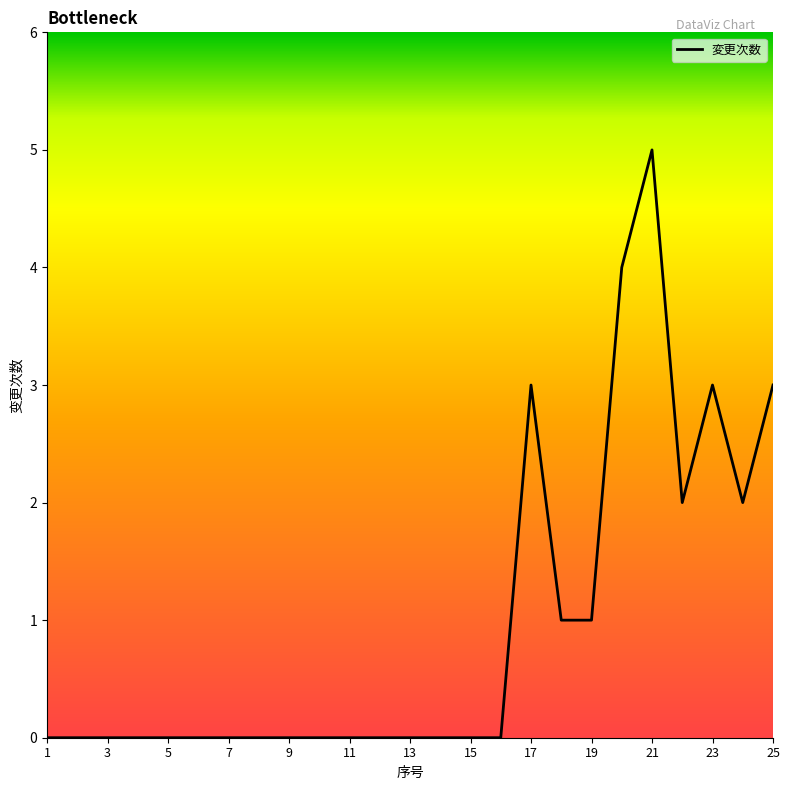

What is the average value?

1